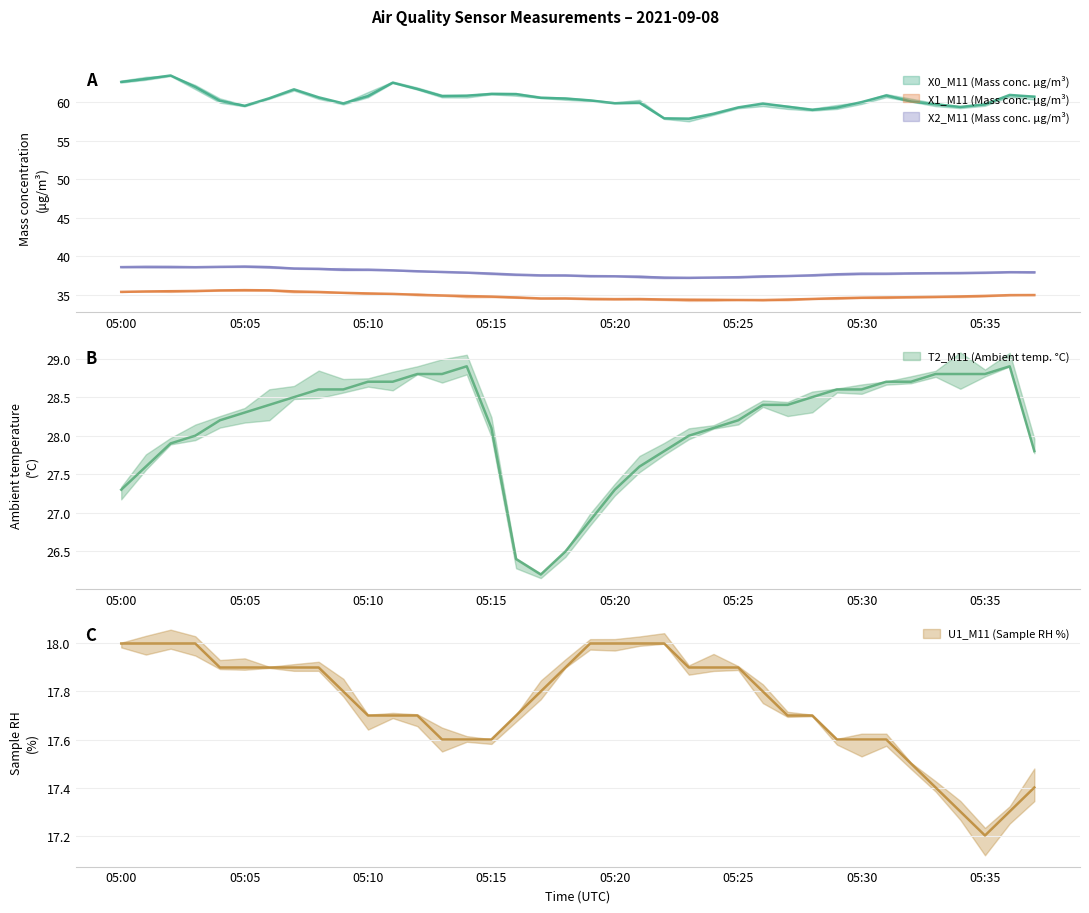

Is it true that X2_M11 (Mass conc. μg/m³) equals 21.4 at 2021-09-08 05:24:00?

False